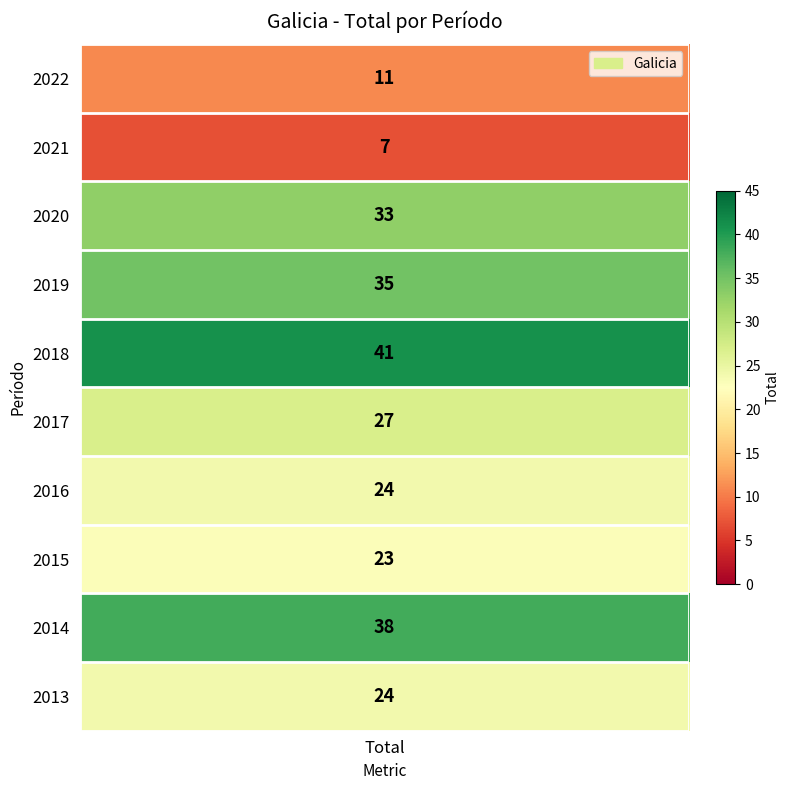

What is the change in value from 2020 to 2019?

+2